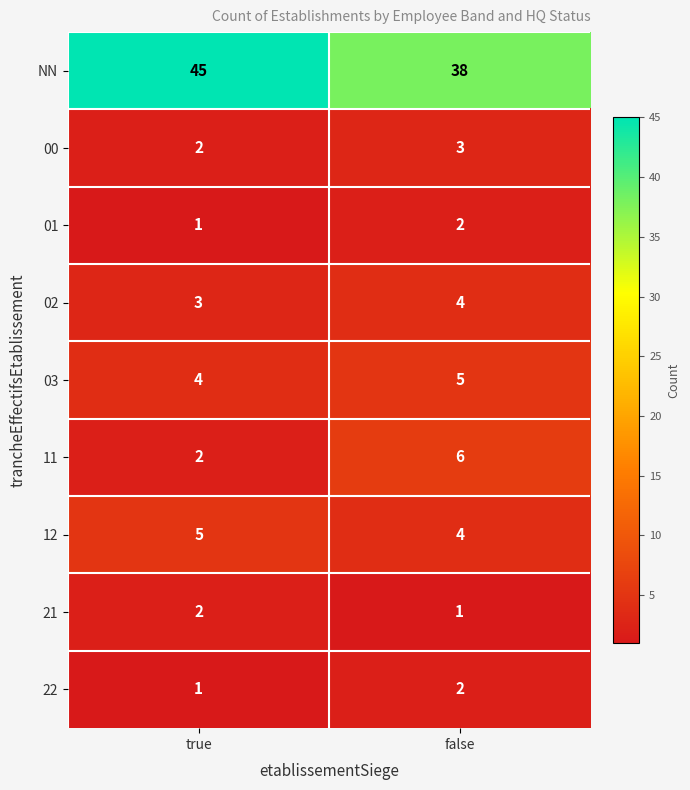

The 11 series shows 6 at false. True or false?

True